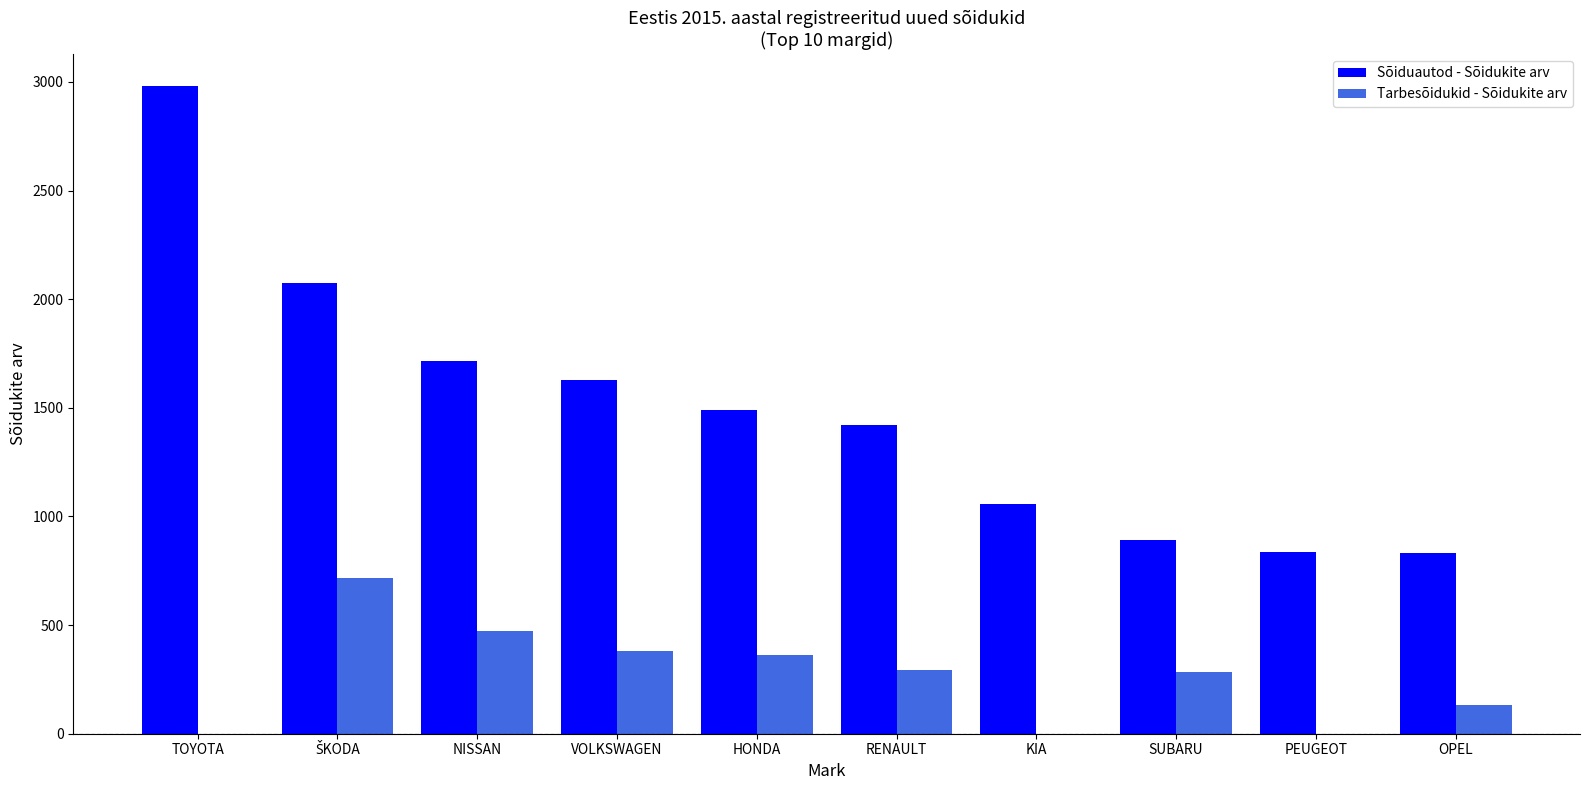

Is the value of Sõiduautod - Sõidukite arv at NISSAN greater than the value of Tarbesõidukid - Sõidukite arv at VOLKSWAGEN?

Yes